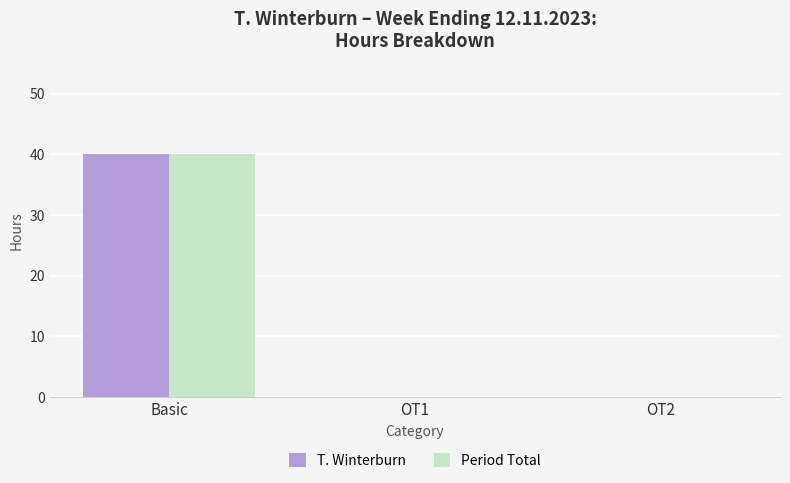

Count the number of categories in the chart.

3